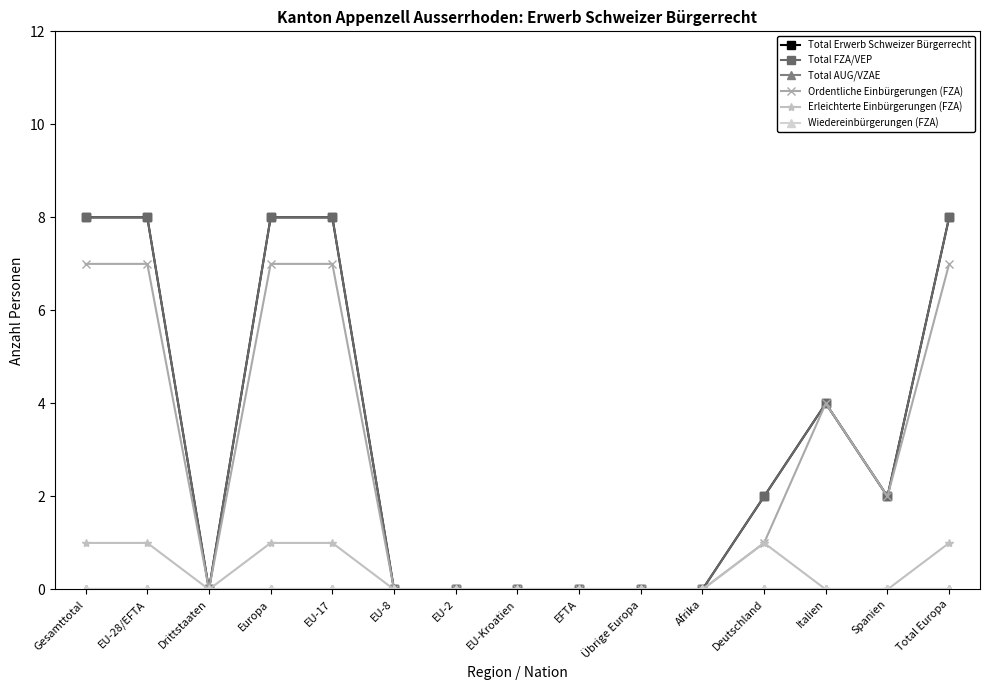

Does the chart have visible grid lines?

No